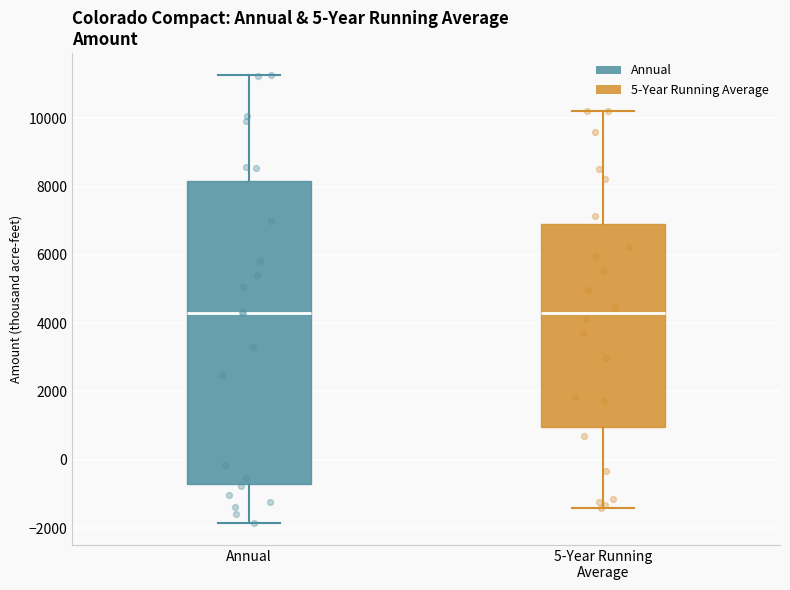

Reading left to right, transcribe this box plot: for each box, give where its median line is, the range the box spans, and where its two whiskers end, as read against the y-axis. The values are not printed on the chart, so give them approximately, as read against the axis.

Annual: median 4400, box -800 to 8200, whiskers -1800 to 11200
5-Year Running Average: median 4200, box 1000 to 7000, whiskers -1400 to 10200